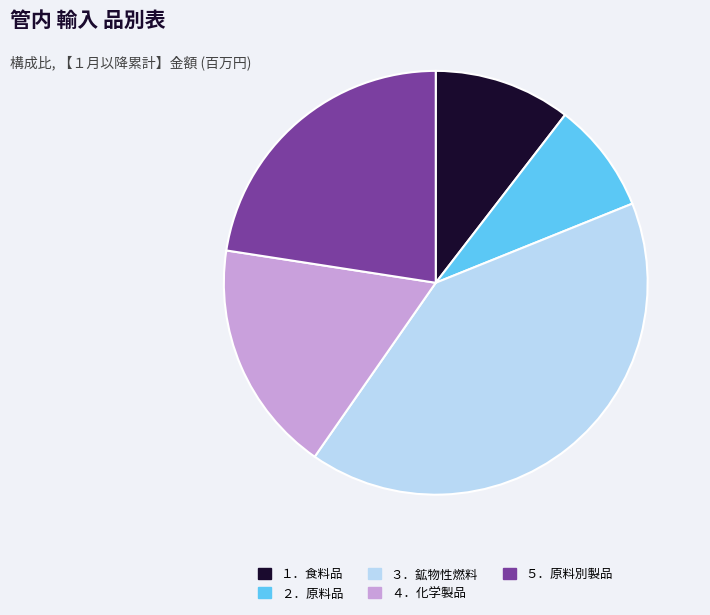

Is the sum of ３．鉱物性燃料 and ４．化学製品 greater than half?

Yes